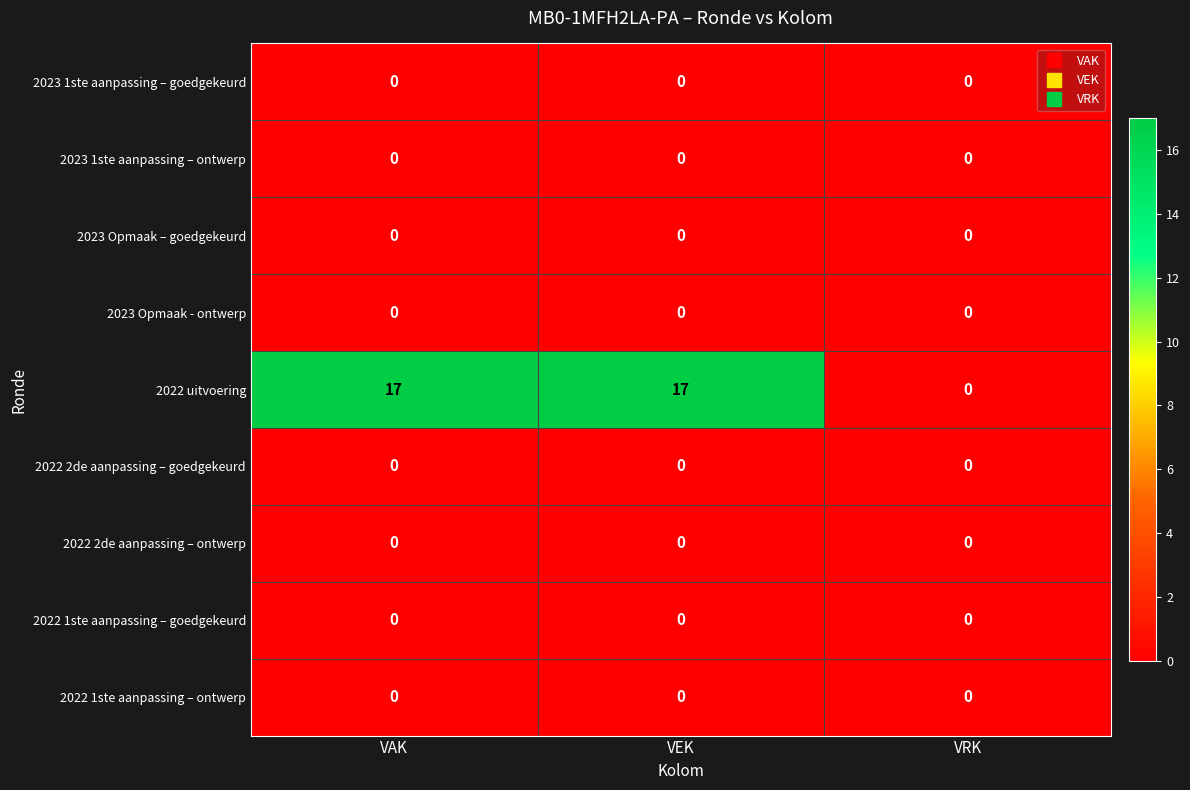

What is the total value across all series at VAK?

17